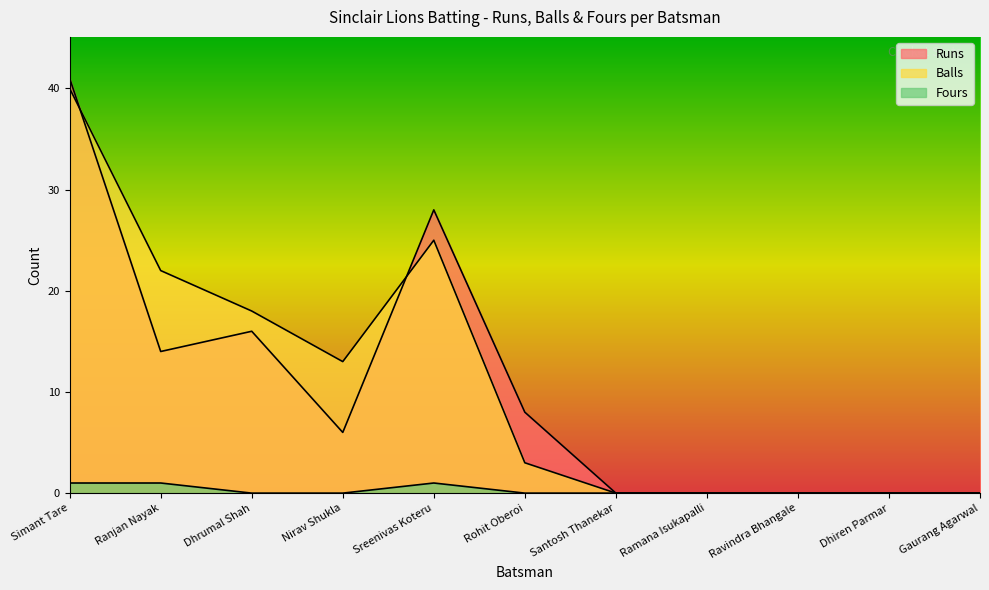

True or false: Runs has a value of 41 at Simant Tare.

True